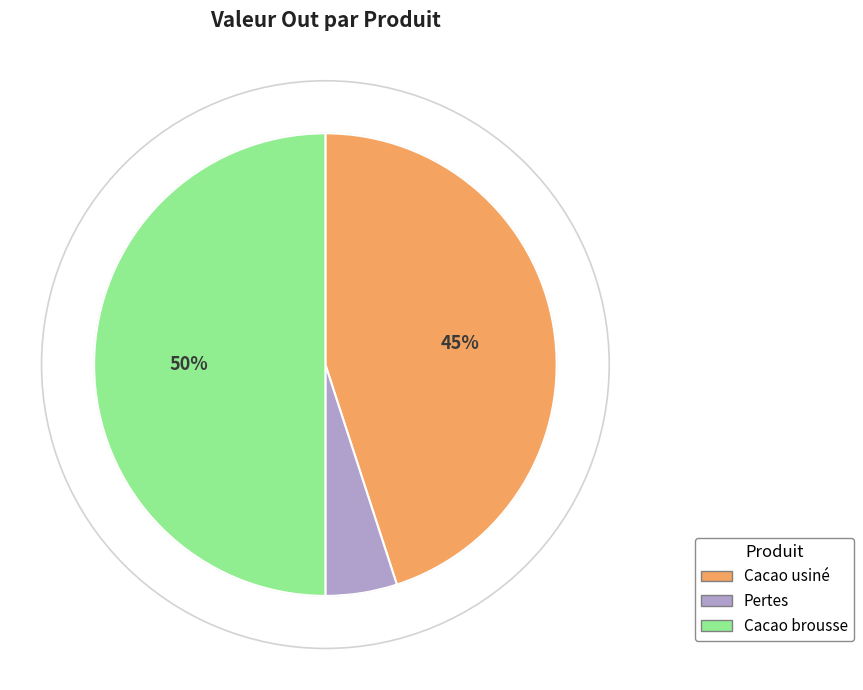

Is it true that Cacao usiné is 58% of the pie?

False